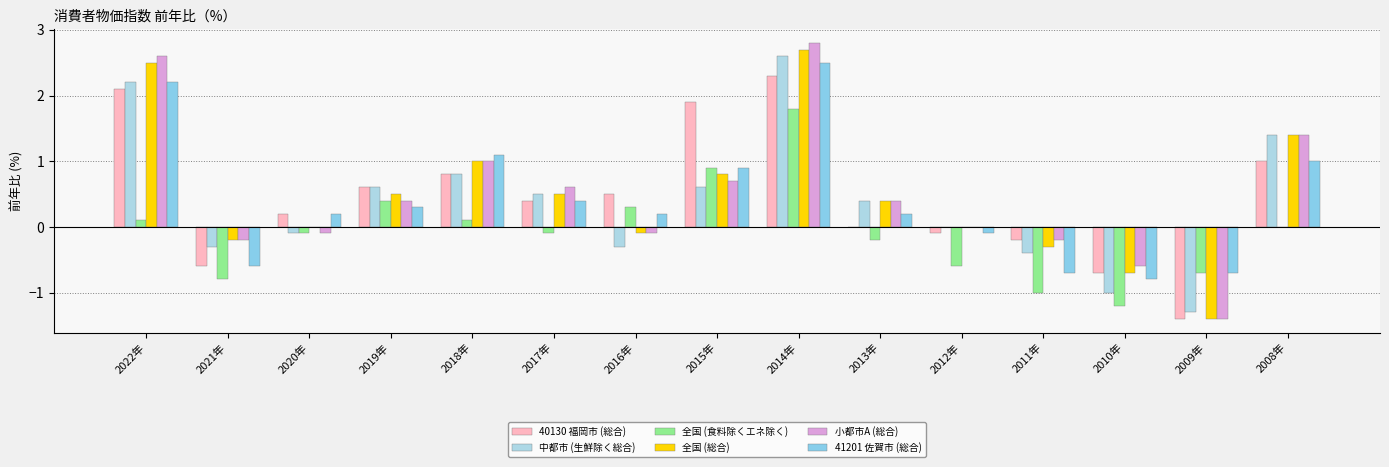

Is the value of 中都市 (生鮮除く総合) at 2009年 greater than the value of 小都市A (総合) at 2015年?

No